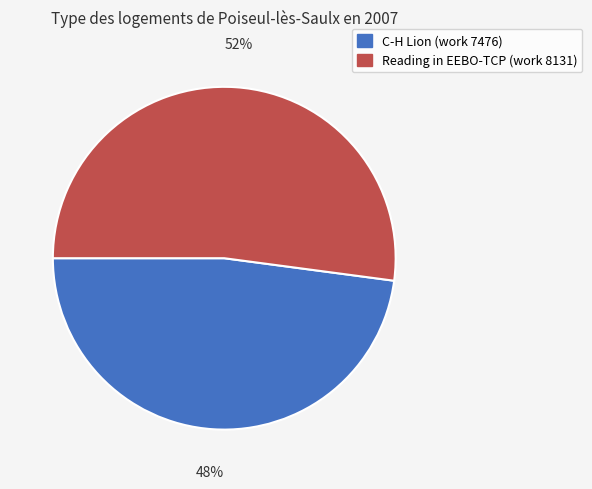

Is C-H Lion (work 7476) the majority of the pie?

No